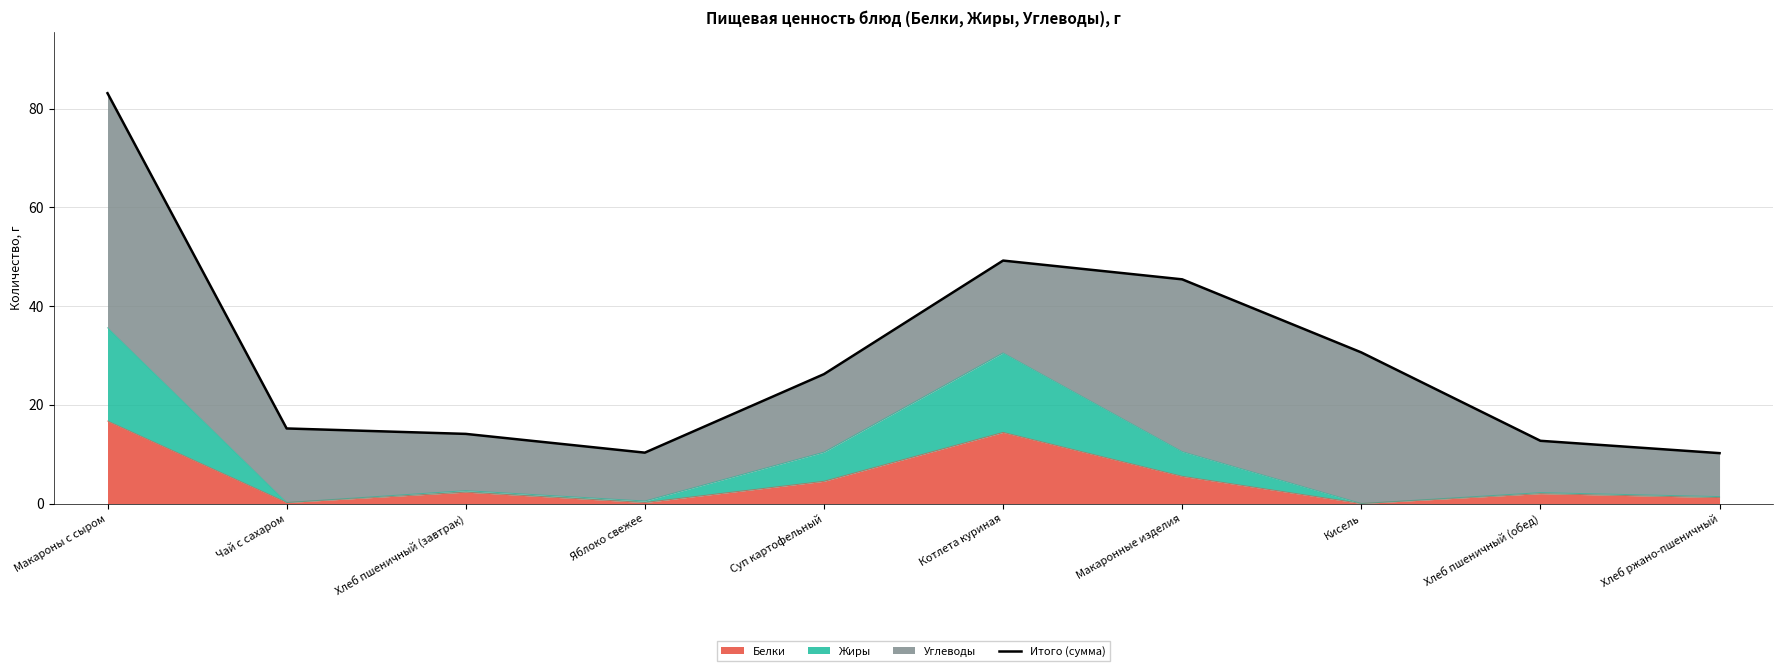

What is the sum of the values at Котлета куриная and Хлеб пшеничный (обед)?

61.9